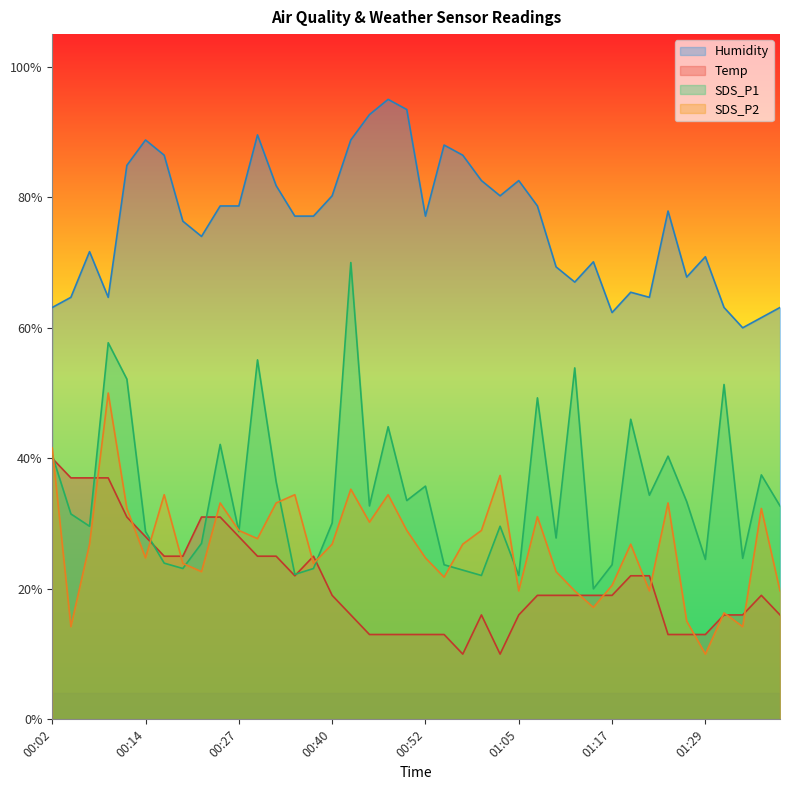

At which category does SDS_P2 reach its first local valley?

00:04